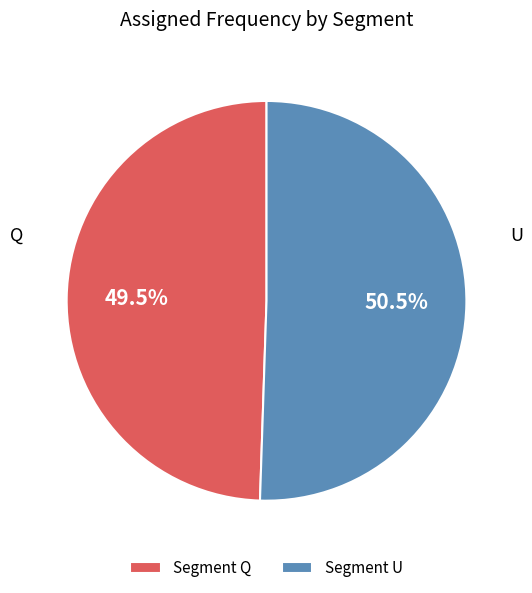

What portion of the pie excludes Segment Q?

50.5%